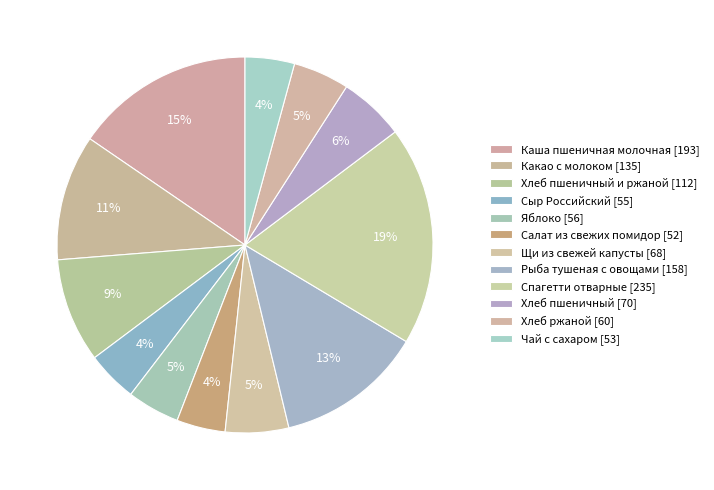

What is the largest slice in the pie chart?

Спагетти отварные